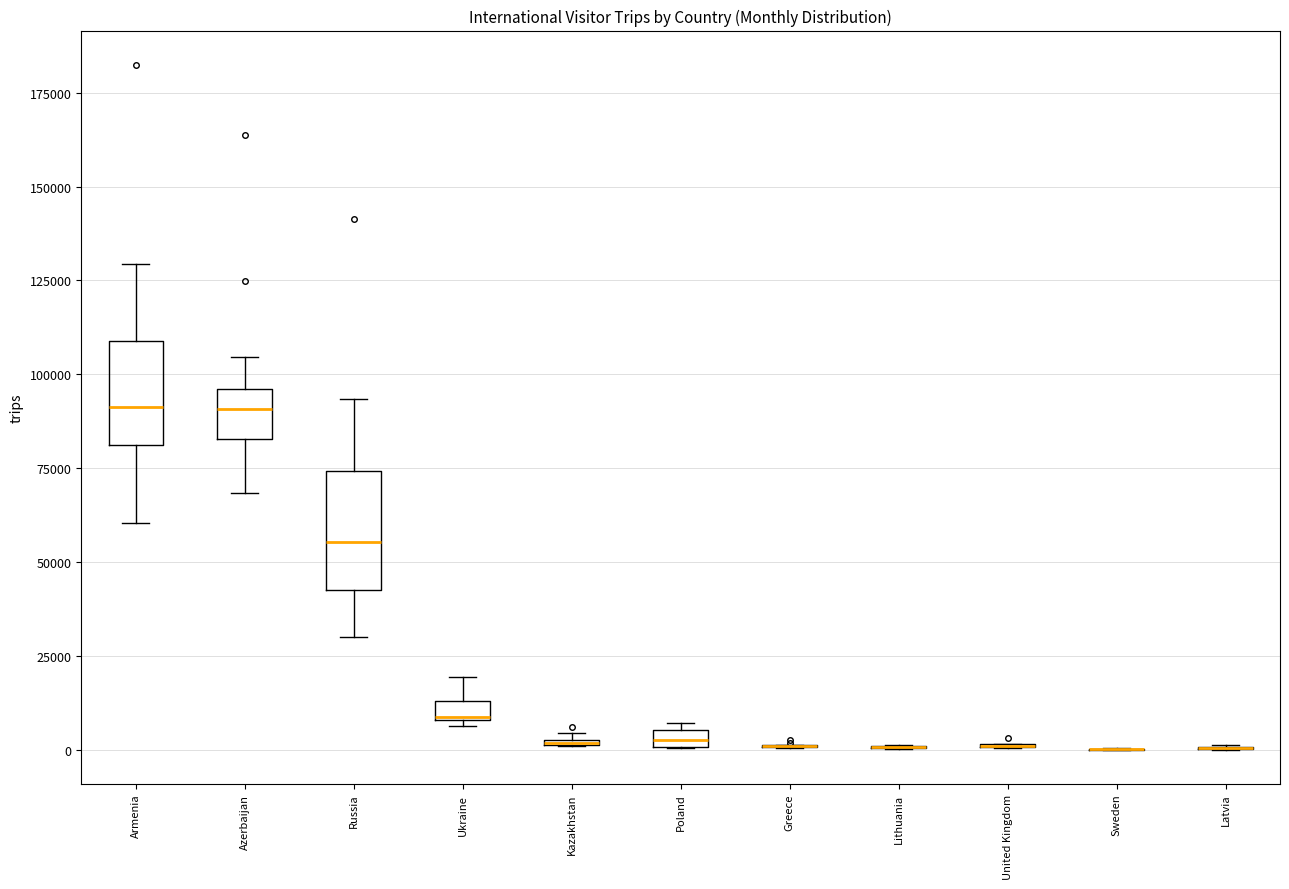

Where does the median line of the box for Armenia sit on the y-axis? The values are not printed on the chart, so give them approximately, as read against the axis.

90000